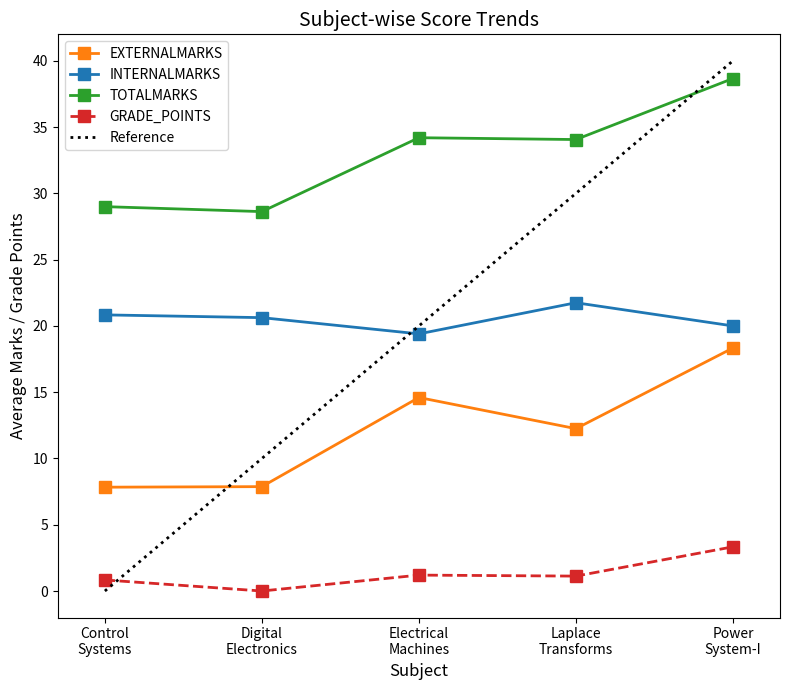

At which category does GRADE_POINTS reach its first local peak?

Electrical
Machines